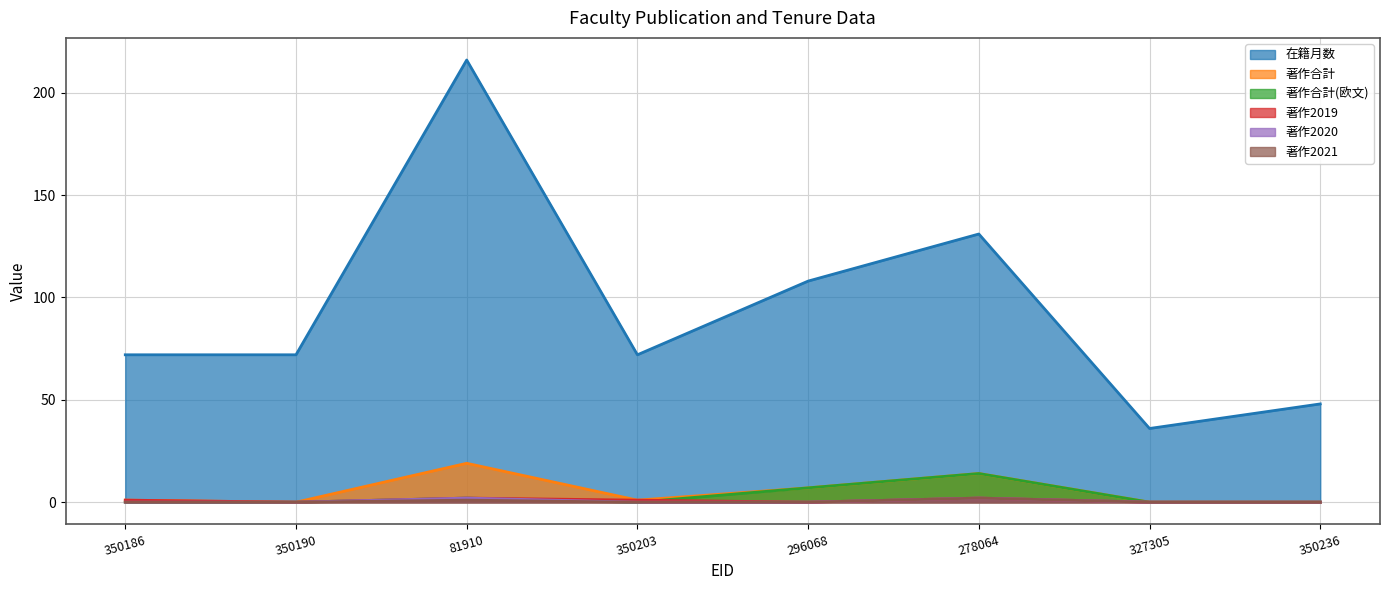

Between 278064 and 327305, which series saw the biggest shift?

在籍月数